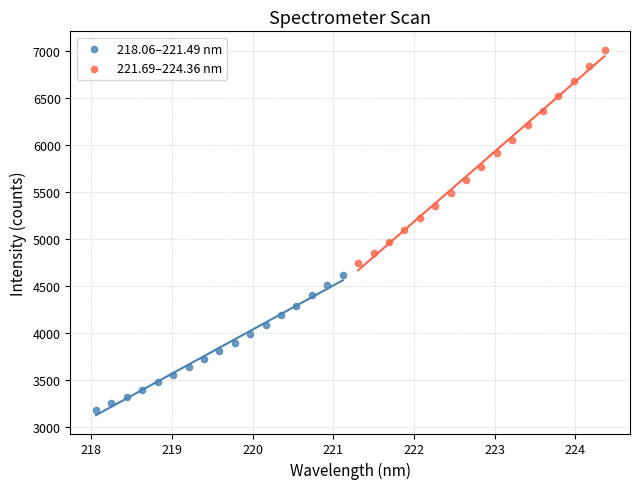

Which series has the largest Y range (max minus min)?

221.69–224.36 nm